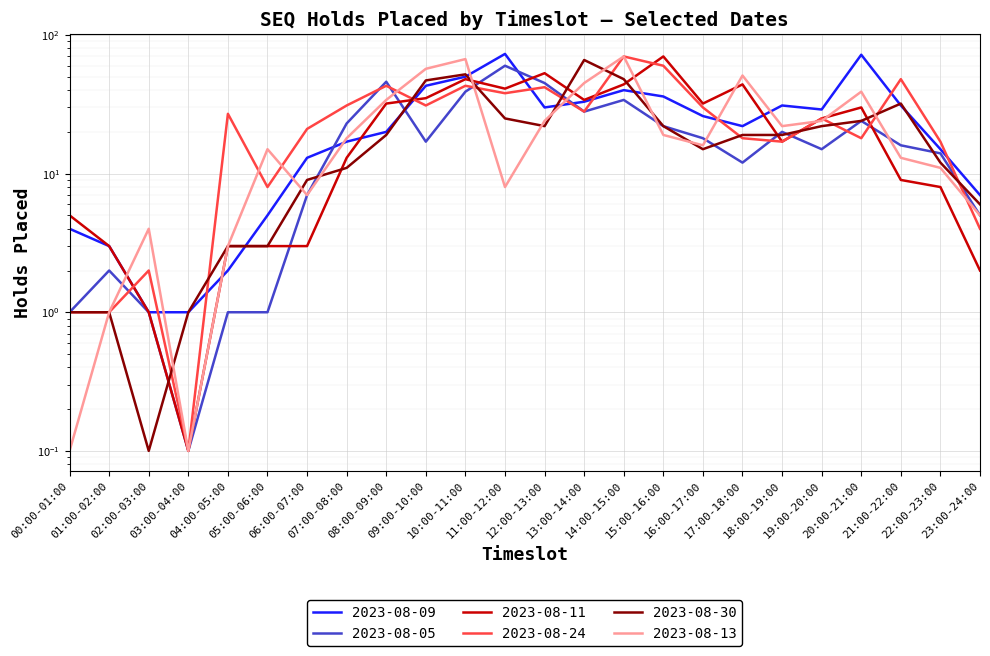

What is the minimum value shown in the chart?

0.1